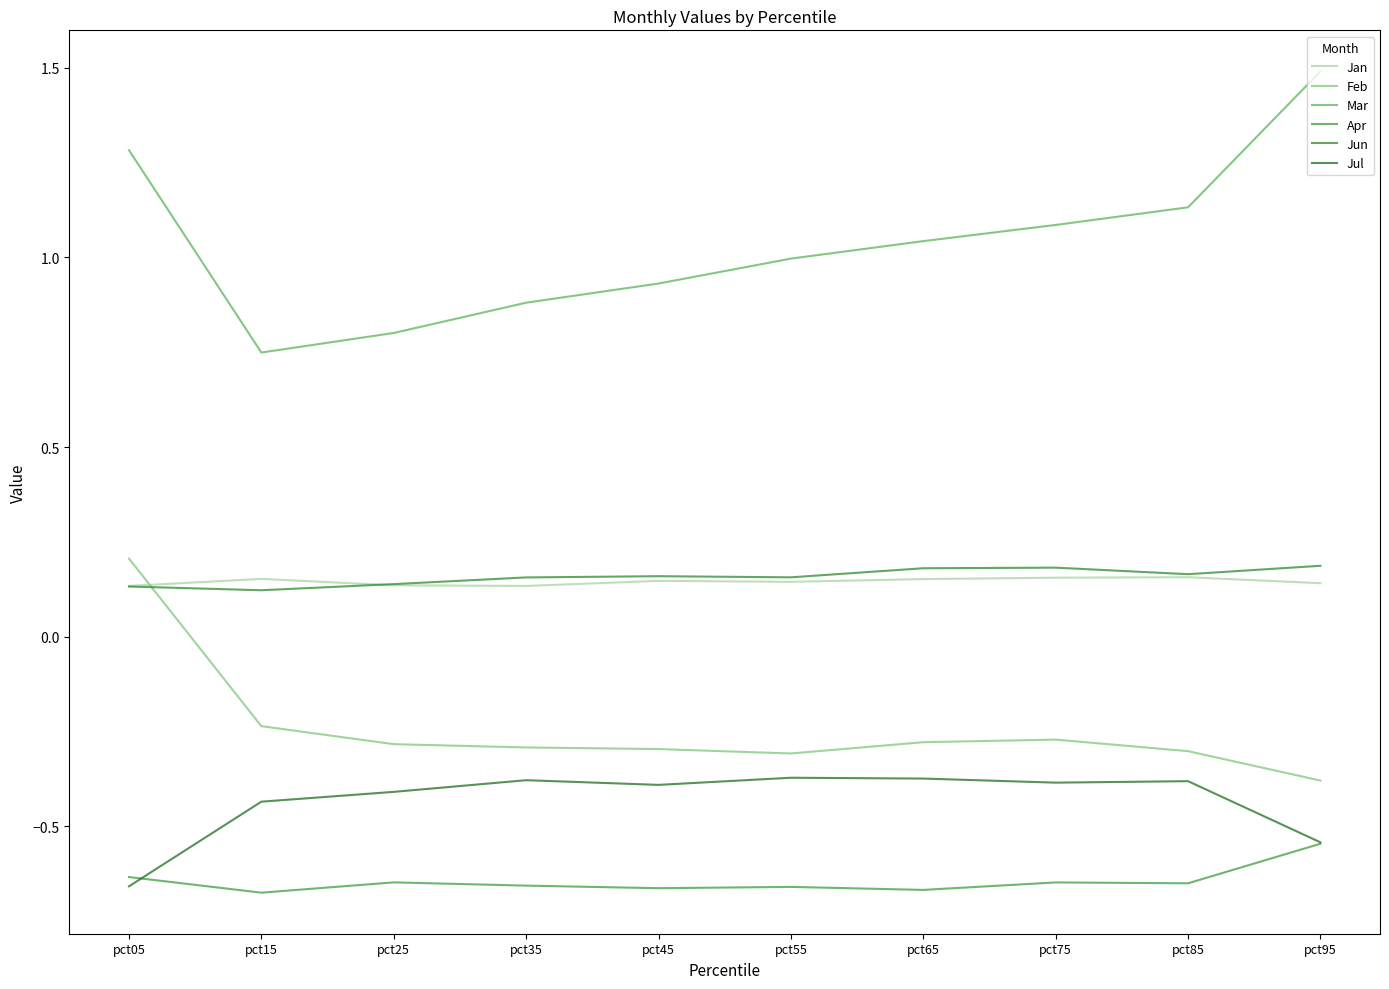

Where is the first local maximum for Feb?

pct75